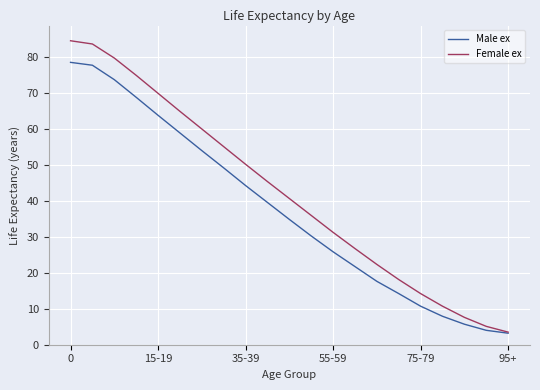

What is the lowest value of the Male ex series?

3.2